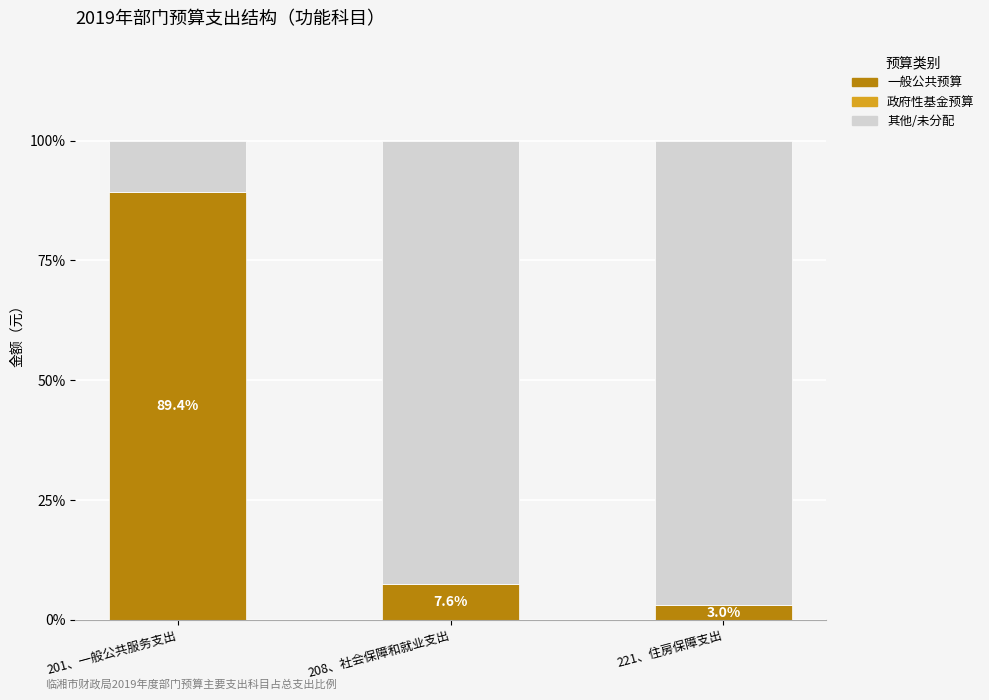

List the labels in order of 一般公共预算 value, smallest first.

221、住房保障支出, 208、社会保障和就业支出, 201、一般公共服务支出